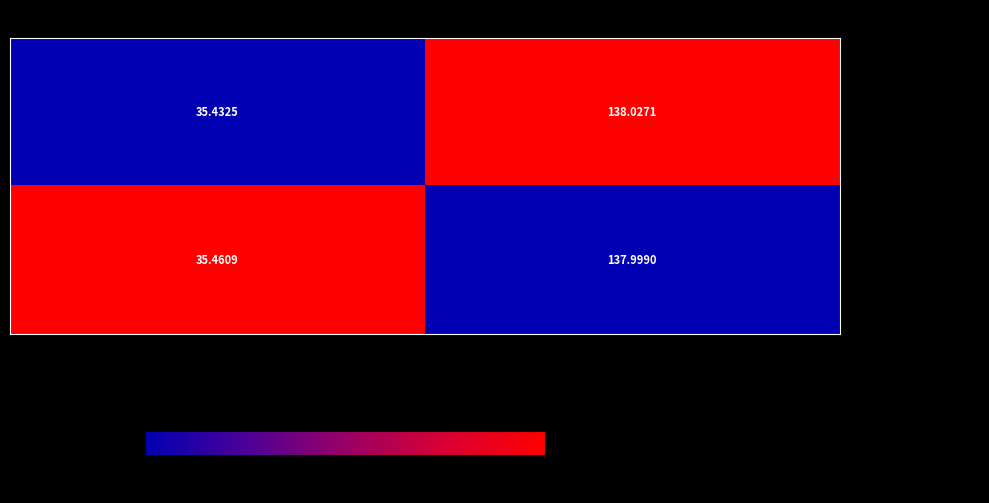

Is the value of - 202053_campsite001 at 緯度 greater than the value of - 202053_campsite002 at 経度?

No